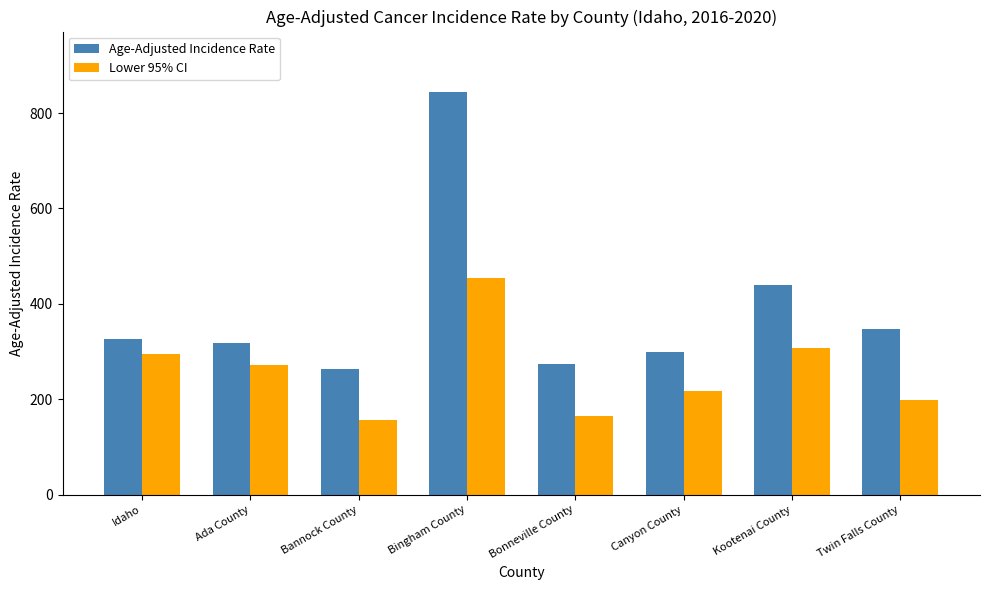

Which series changed the most between Idaho and Canyon County?

Lower 95% CI